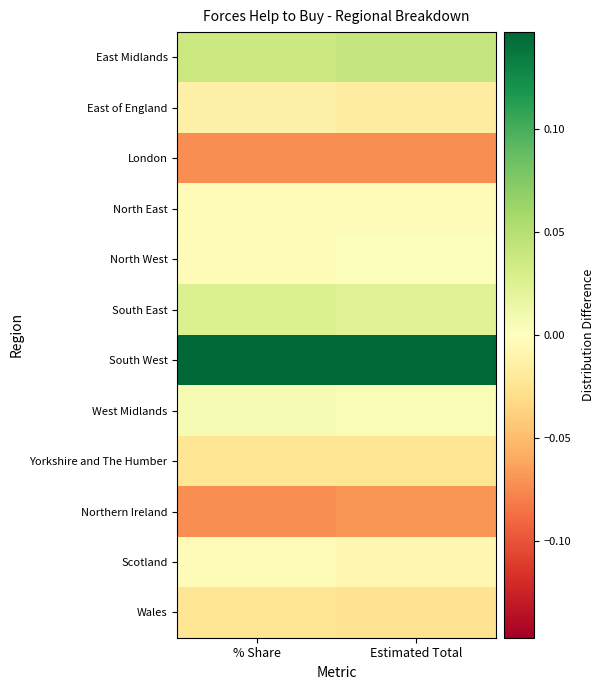

What is the maximum value shown in the chart?

0.1